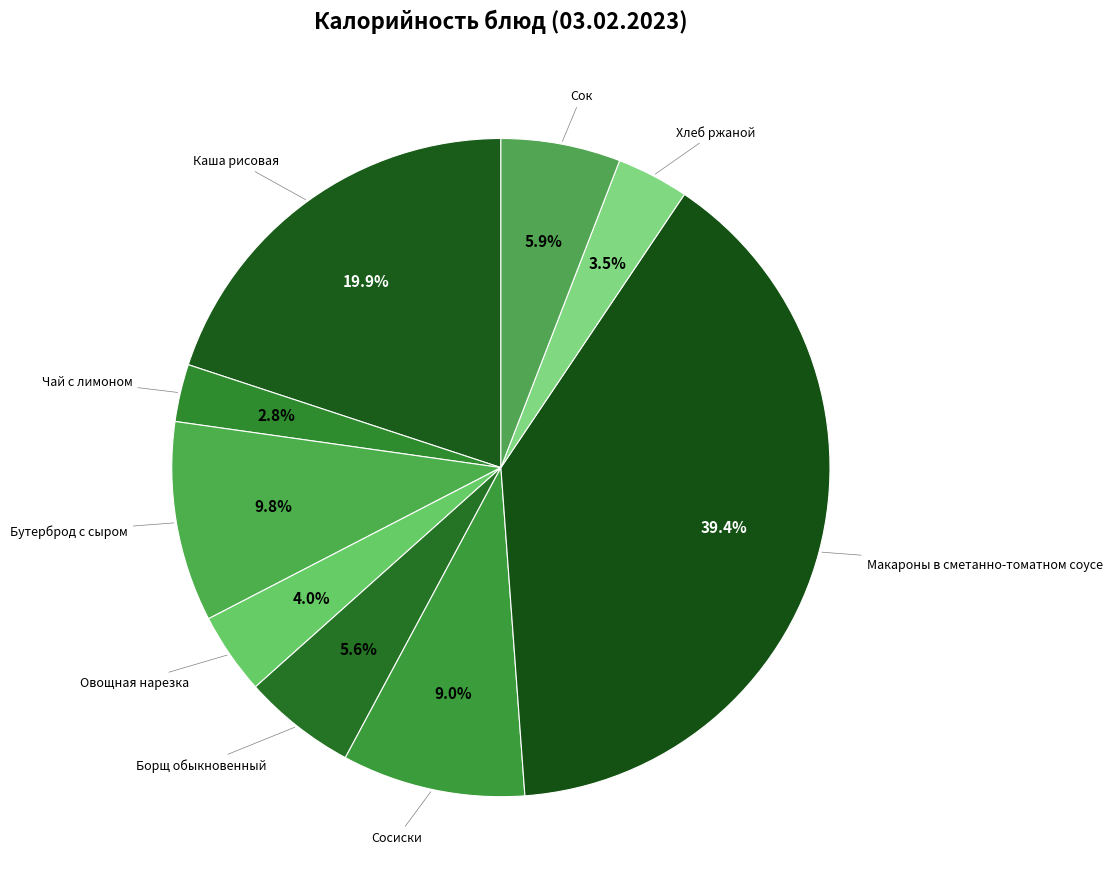

How many slices are in this pie chart?

9